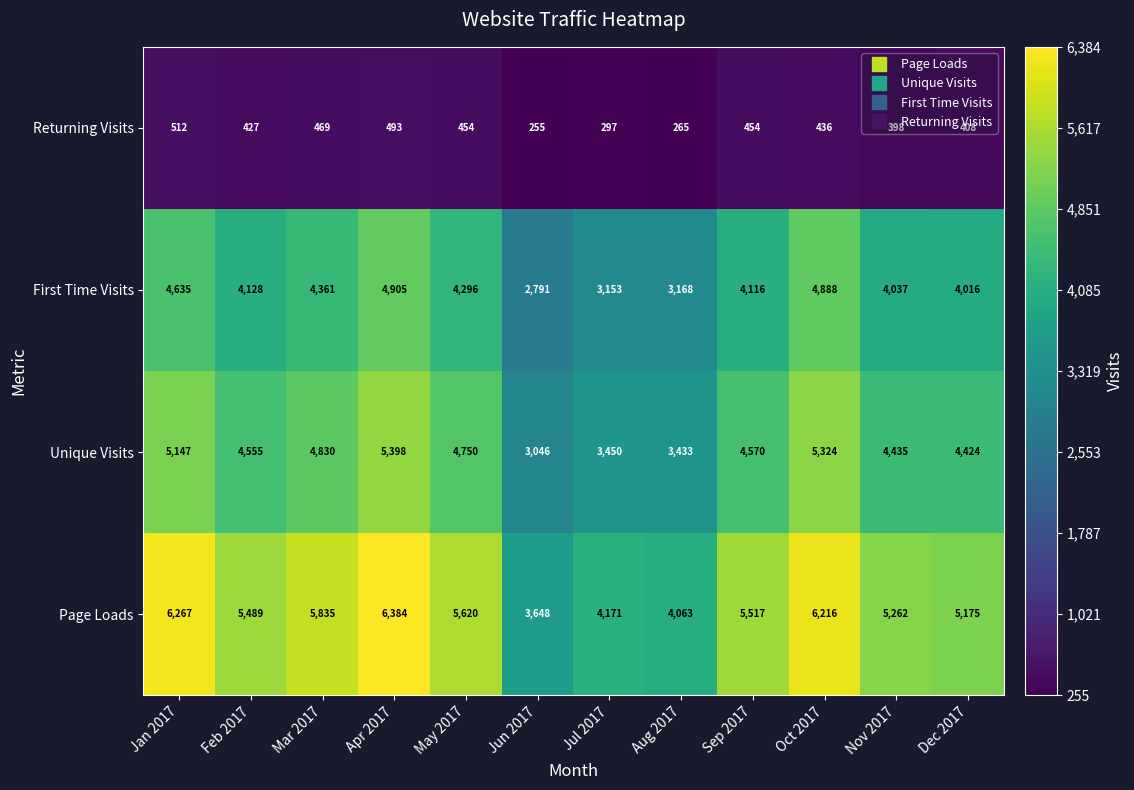

Which label corresponds to the smallest value in the chart?

Jun 2017